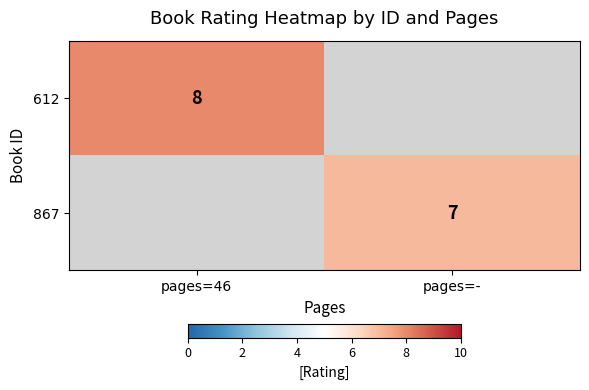

True or false: 867 has a value of 7 at pages=-.

True